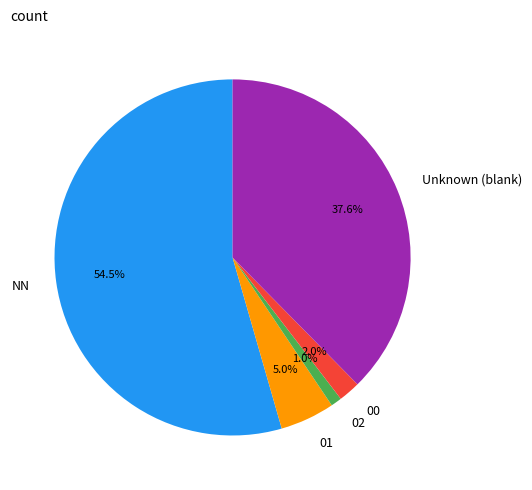

What is the majority slice?

NN